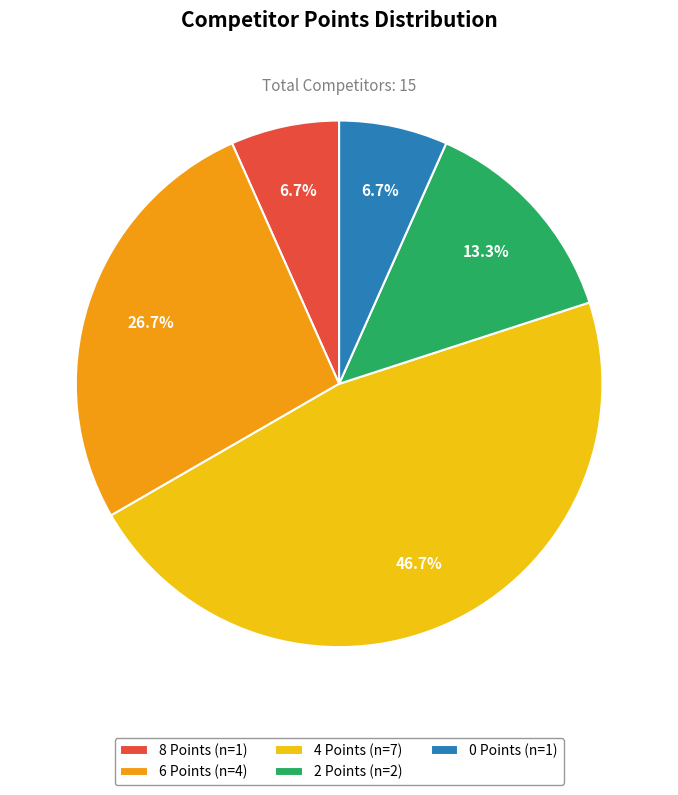

Is there any slice that represents more than half of the pie?

No